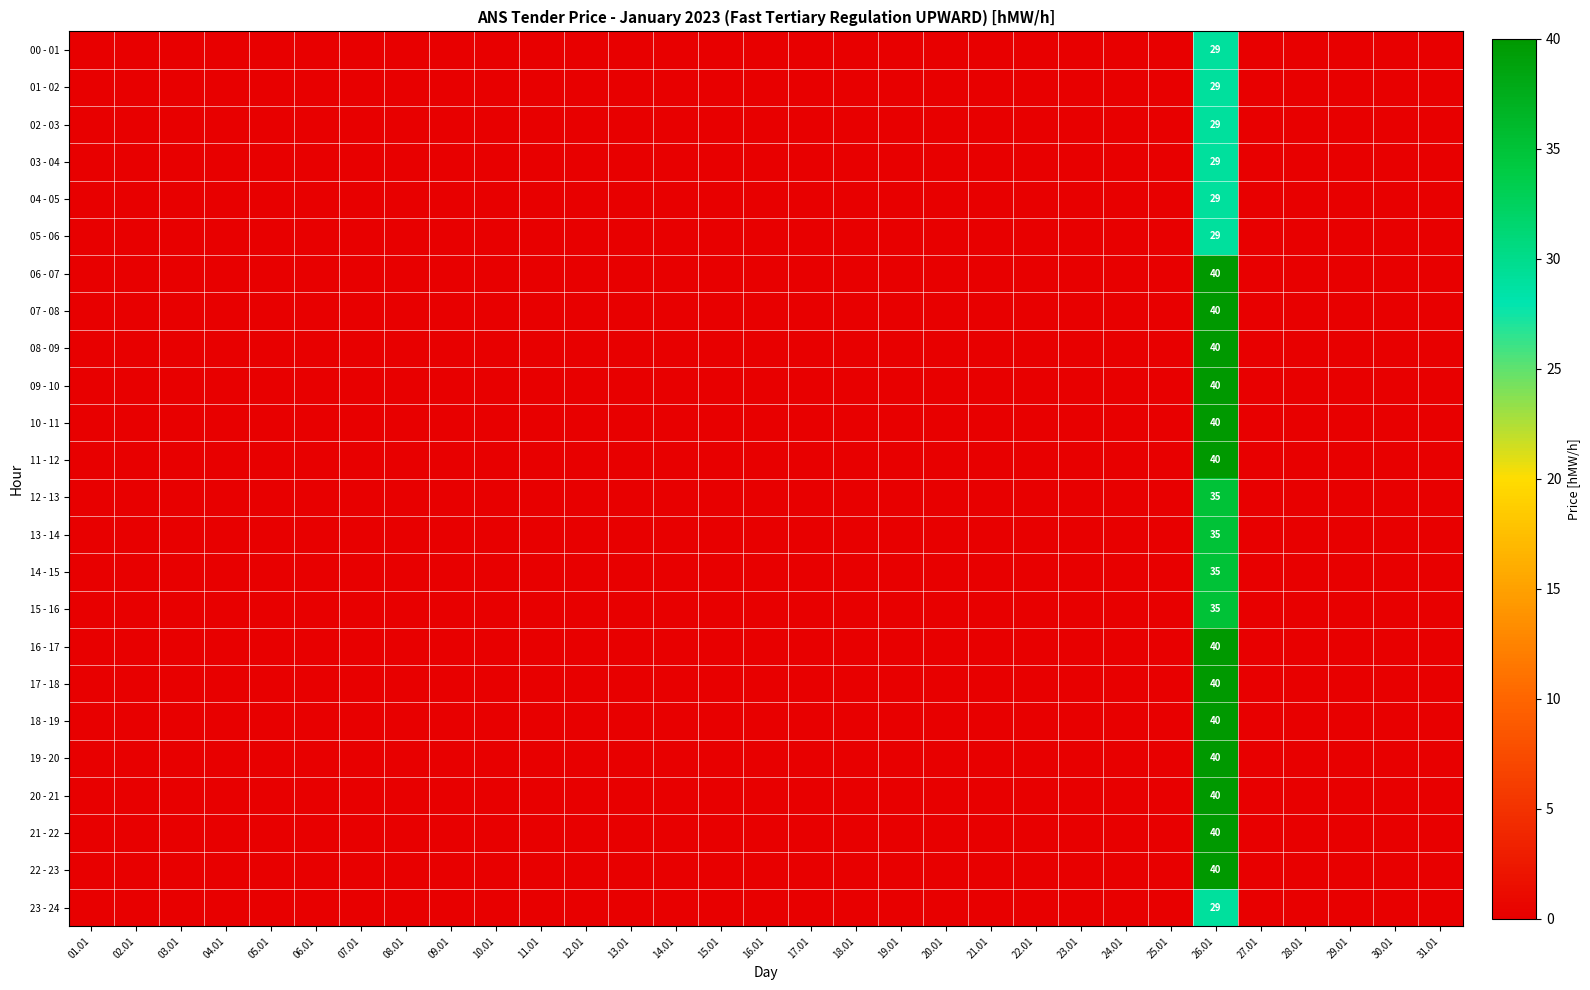

The value of 13 - 14 at 18.01 is 14. True or false?

False